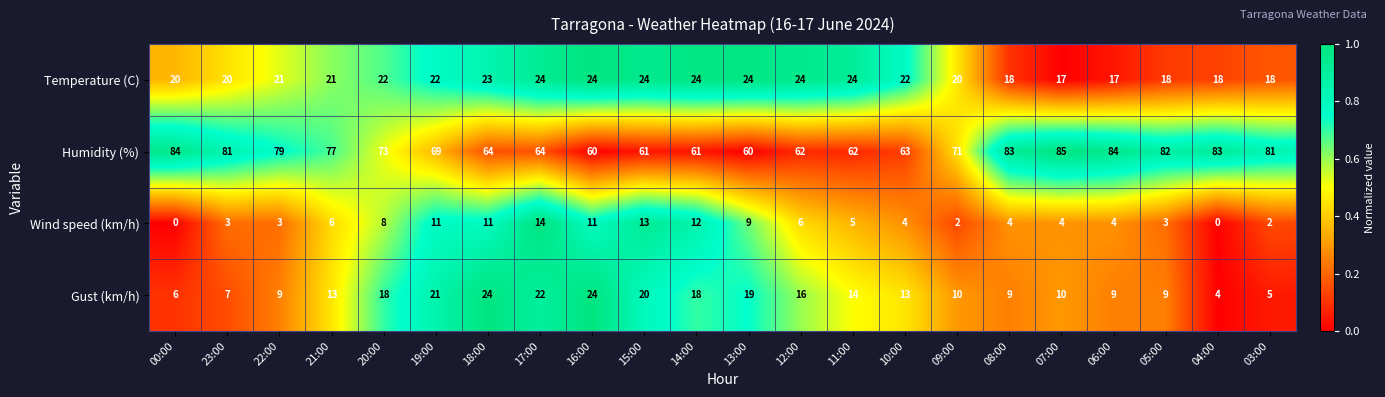

Between 14:00 and 13:00, which series saw the biggest shift?

Wind speed (km/h)